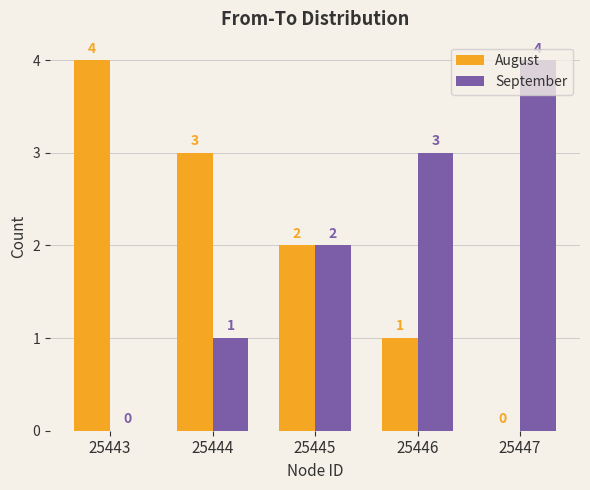

Does the chart contain stacked bars?

No